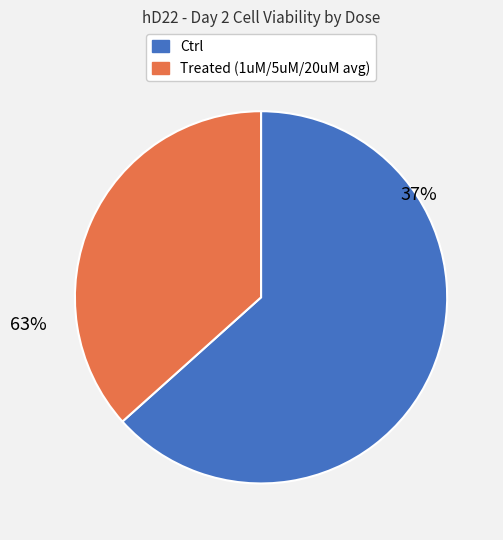

Is it true that 1uM is 32% of the pie?

False